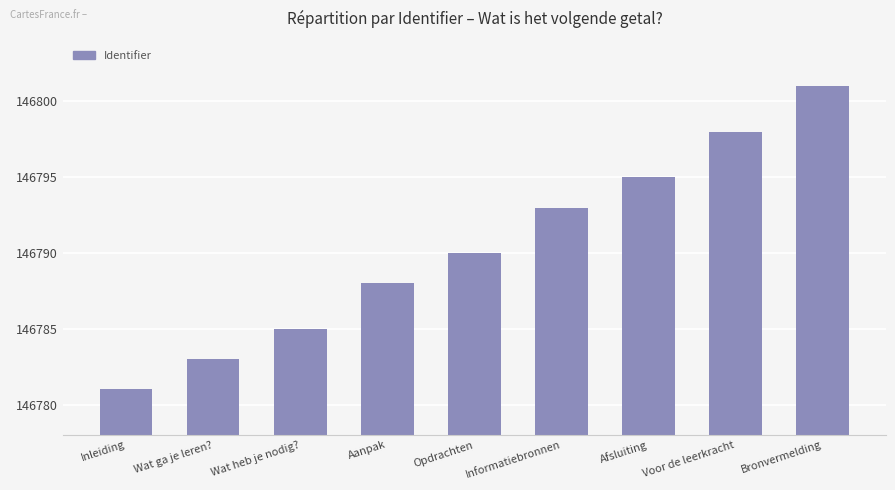

Where is the data nearest to the value 146791?

Opdrachten